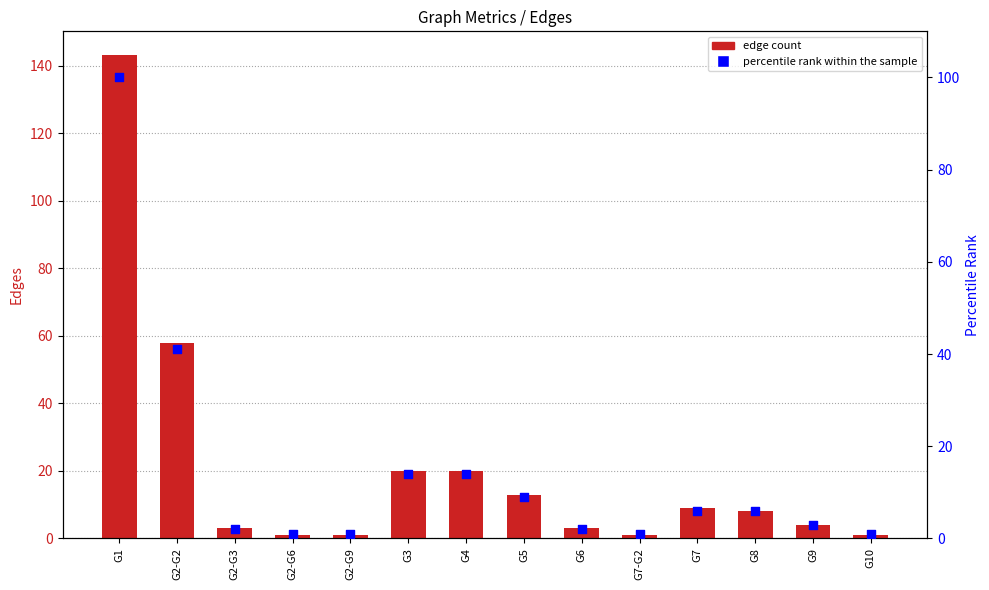

What is the total value across all series at G8?

14